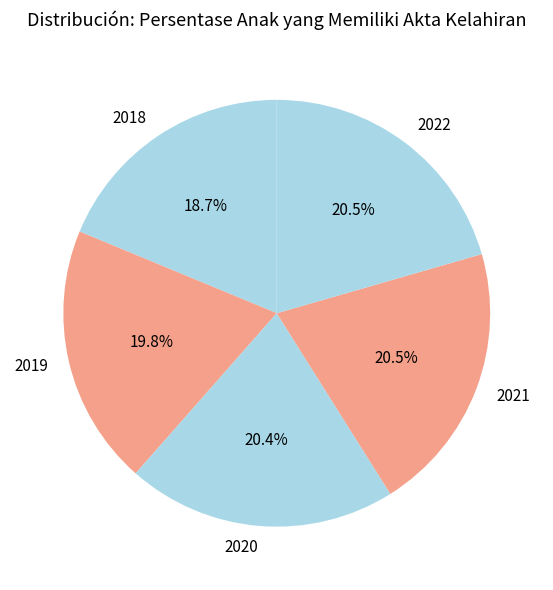

Is there any slice that represents more than half of the pie?

No